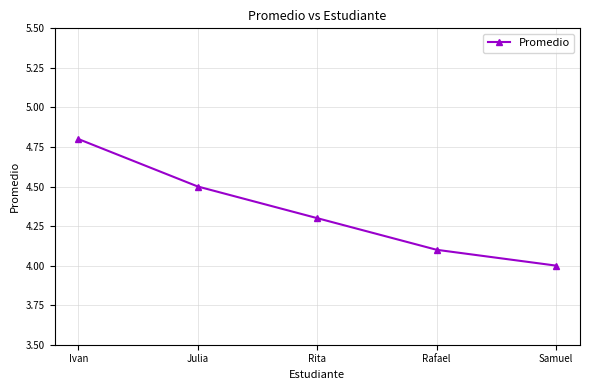

What is the sum of the values at Samuel and Rita?

8.3